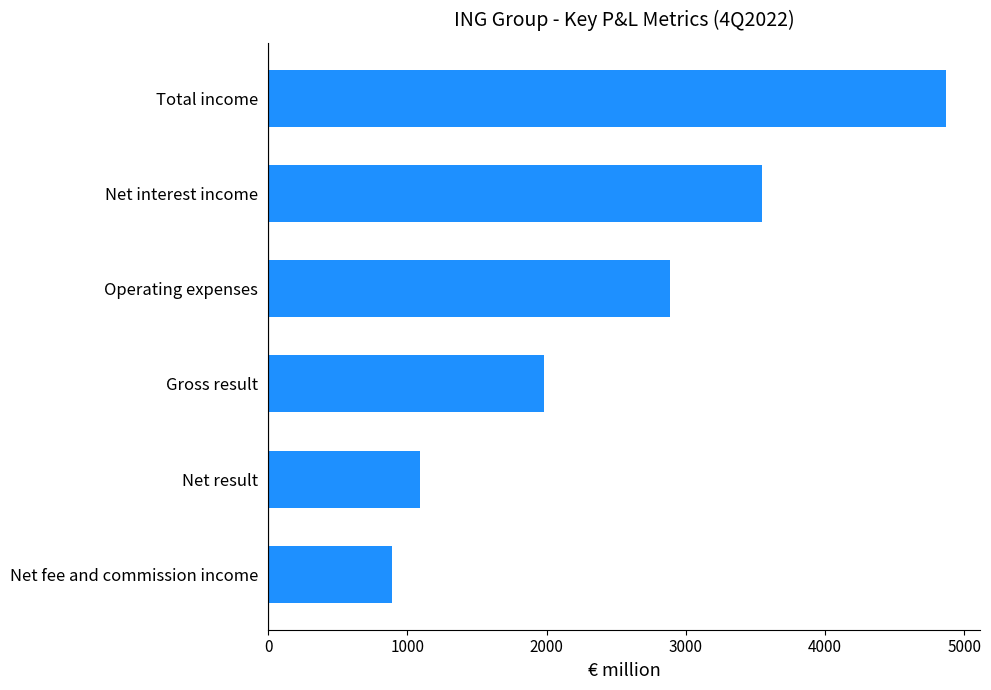

Which category has the highest value across all series?

Total income